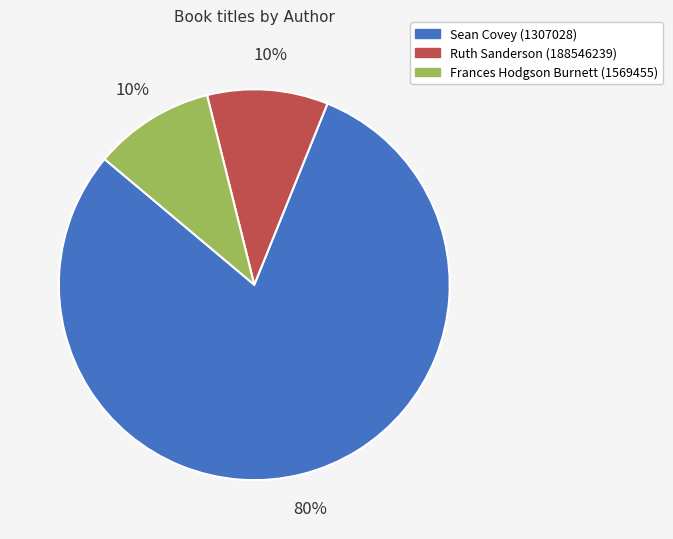

To the nearest percent, what is the difference between the Sean Covey (1307028) and Ruth Sanderson (188546239) slice percentages?

70%